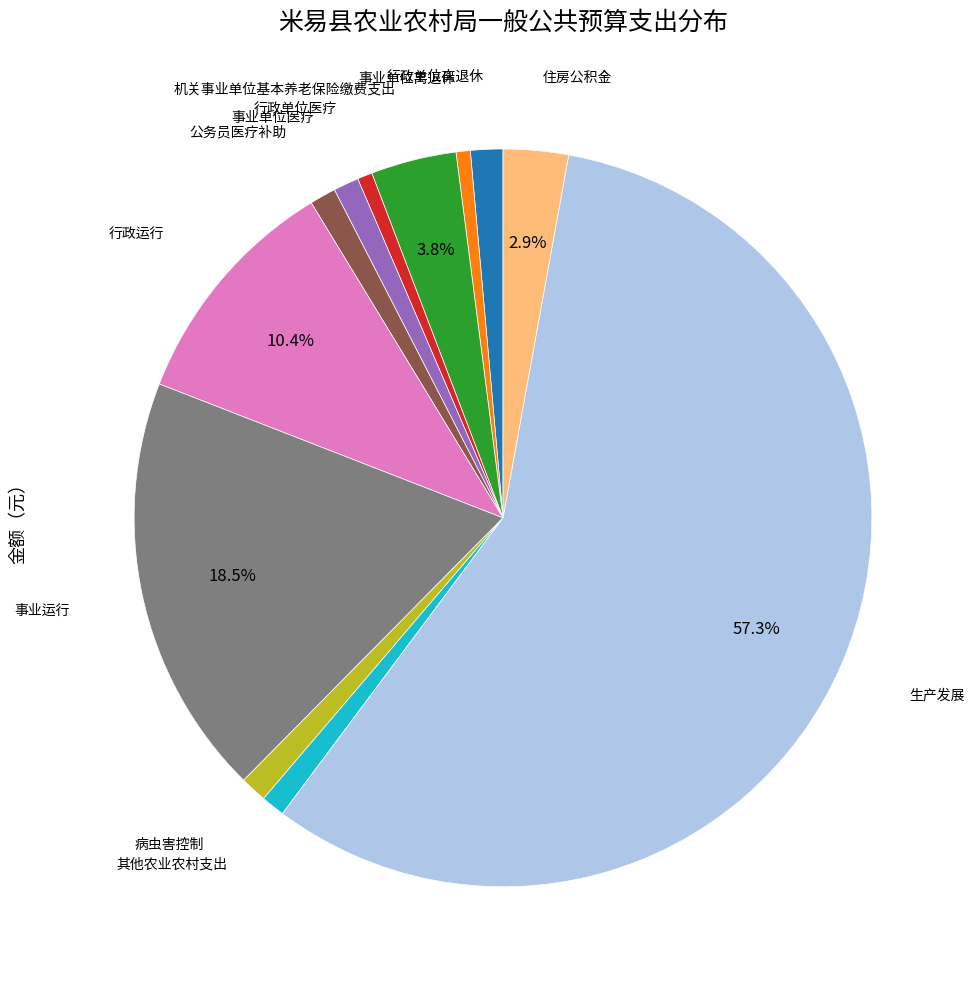

Is there a majority slice in this chart?

Yes